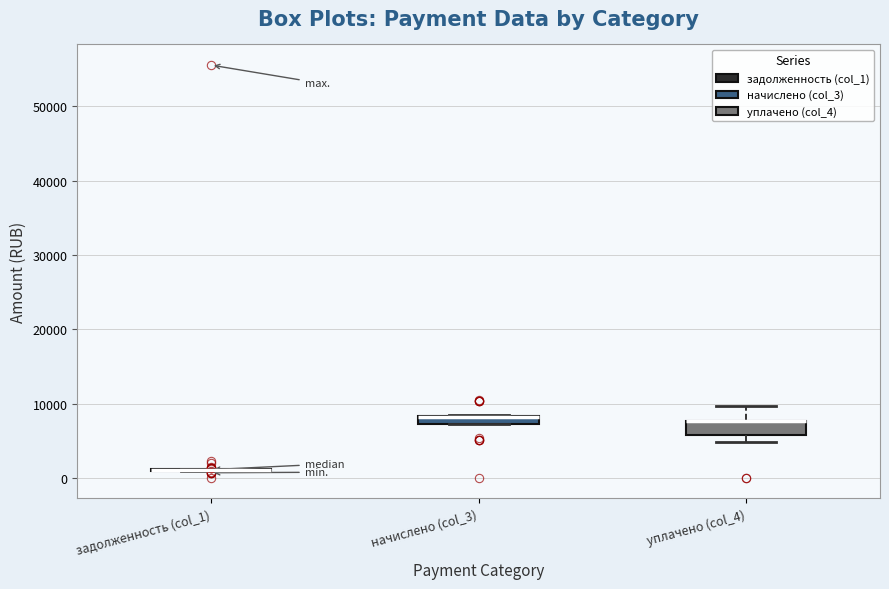

Where does the upper whisker of the box for уплачено (col_4) end on the y-axis? The values are not printed on the chart, so give them approximately, as read against the axis.

10000